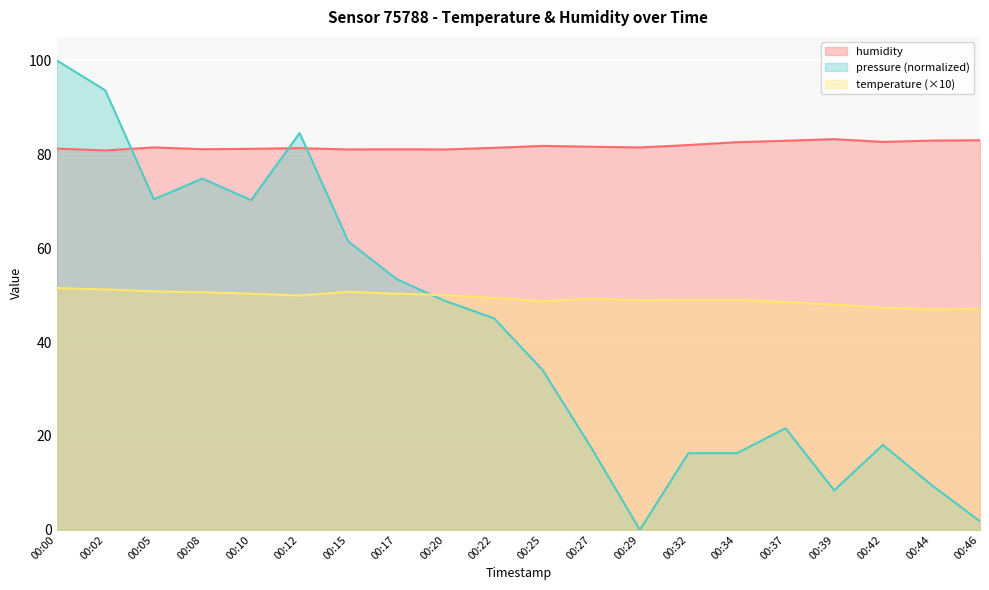

The temperature series shows 12.4 at 00:34. True or false?

False